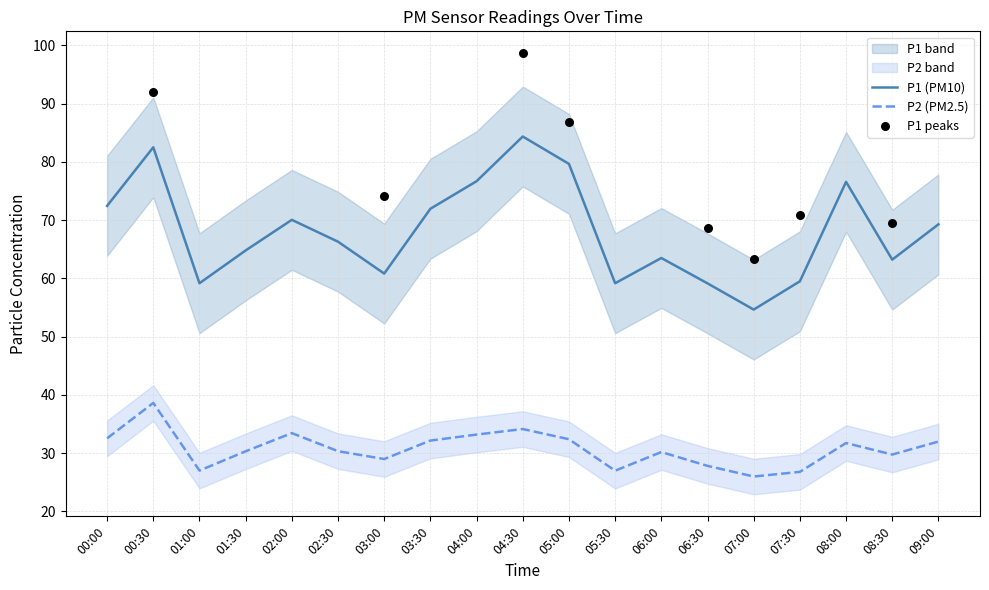

Which series has the largest total across all categories?

P1